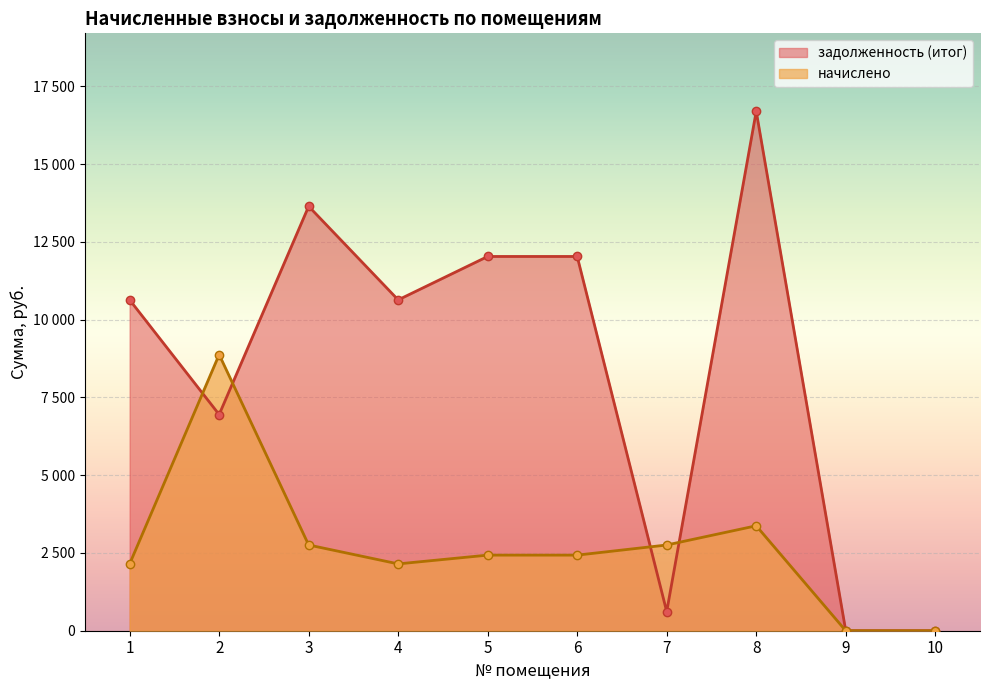

True or false: начислено has more than 0 points higher than both neighbors.

True